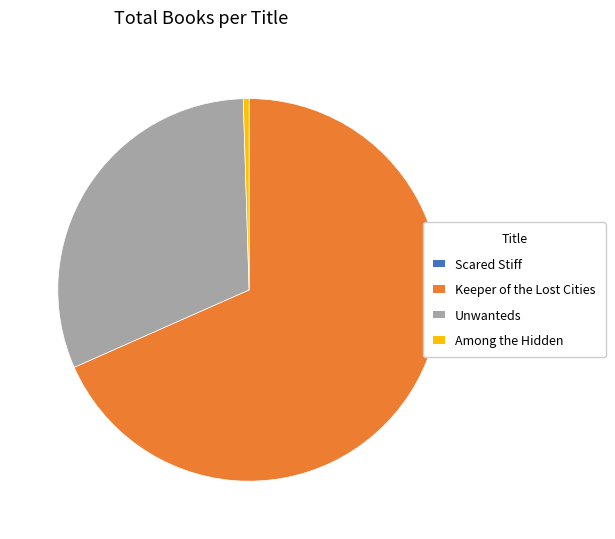

Which category has the biggest portion of the pie?

Keeper of the Lost Cities